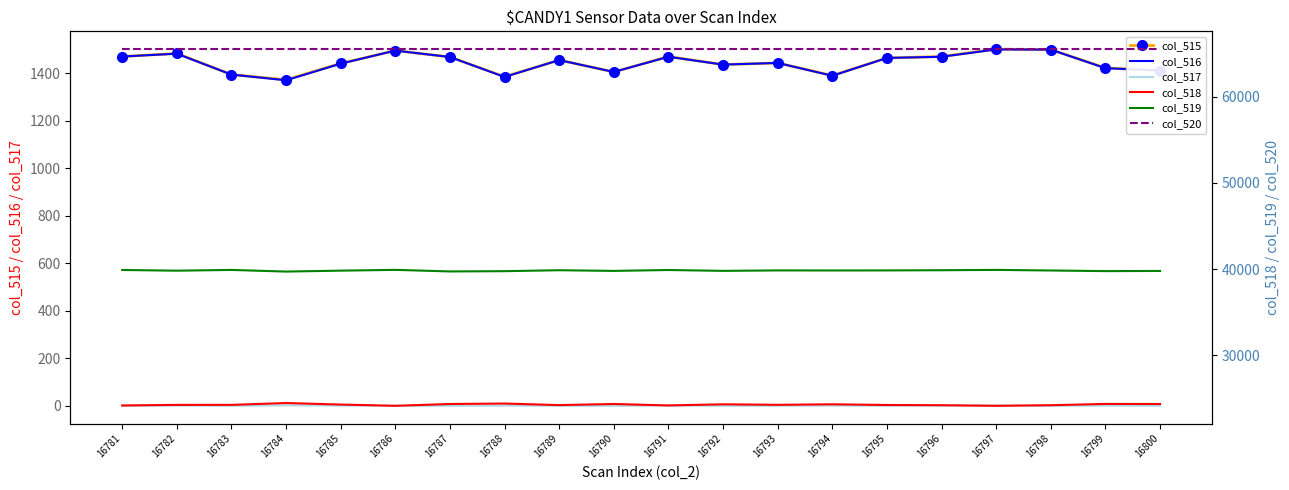

What is the difference between the second highest and minimum values in the col_515 series?

127